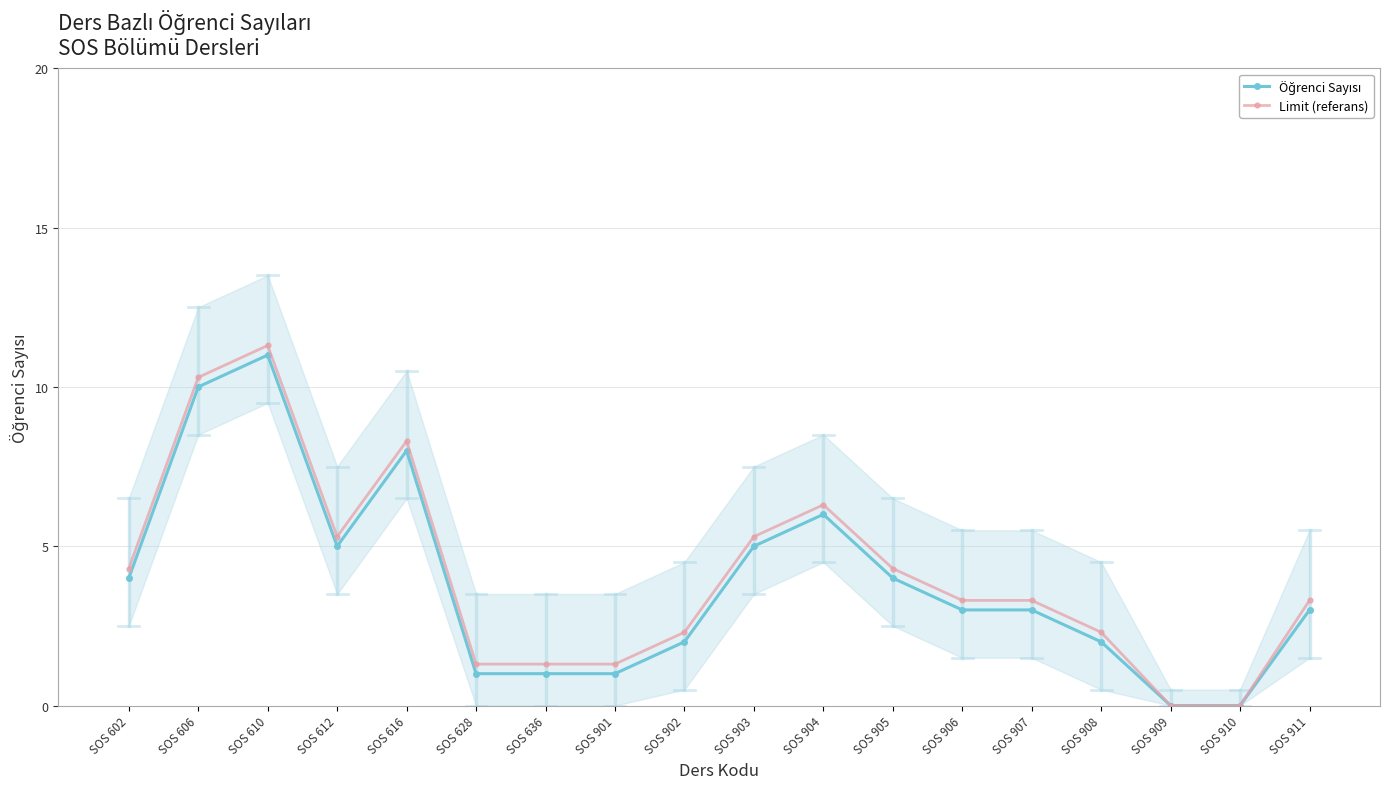

Where is the first local maximum for Limit (referans)?

SOS 610